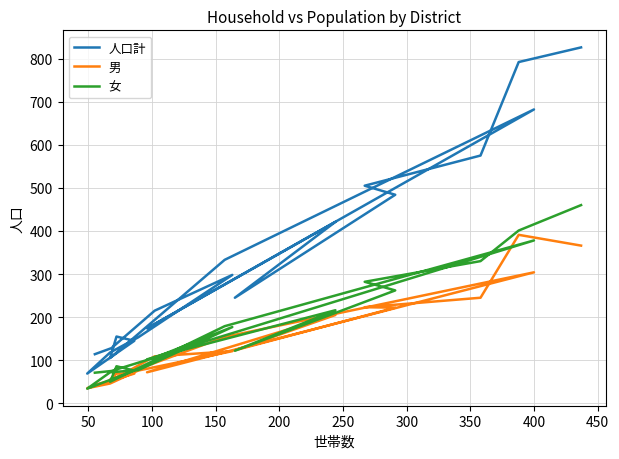

The 男 series shows 360 at 13. True or false?

False